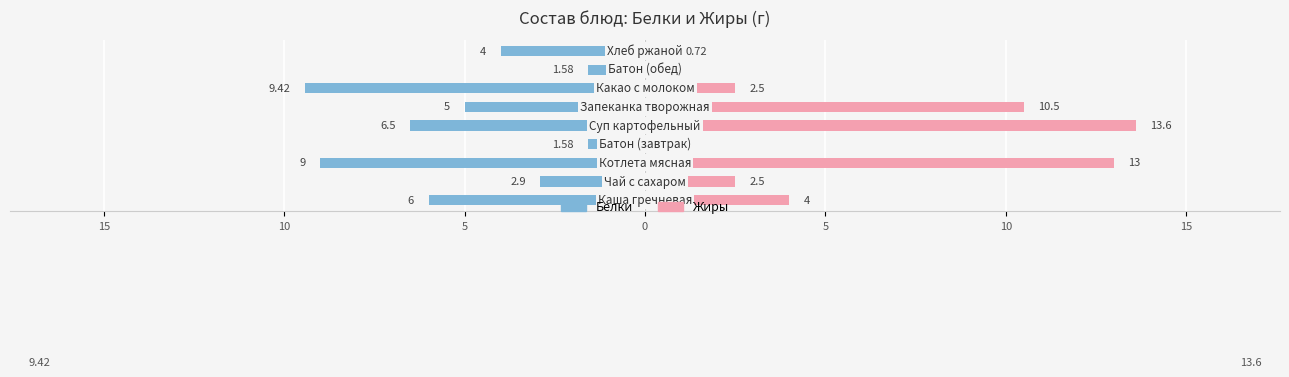

Which series has the largest total across all categories?

Жиры